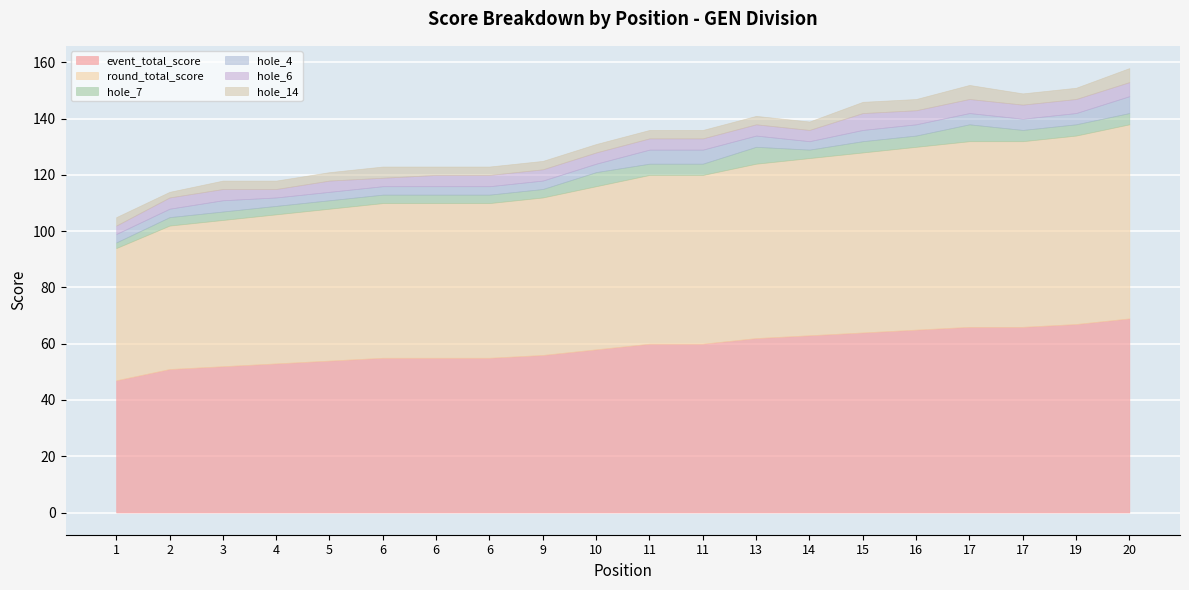

How many hole_7 values are between 3 and 4?

16